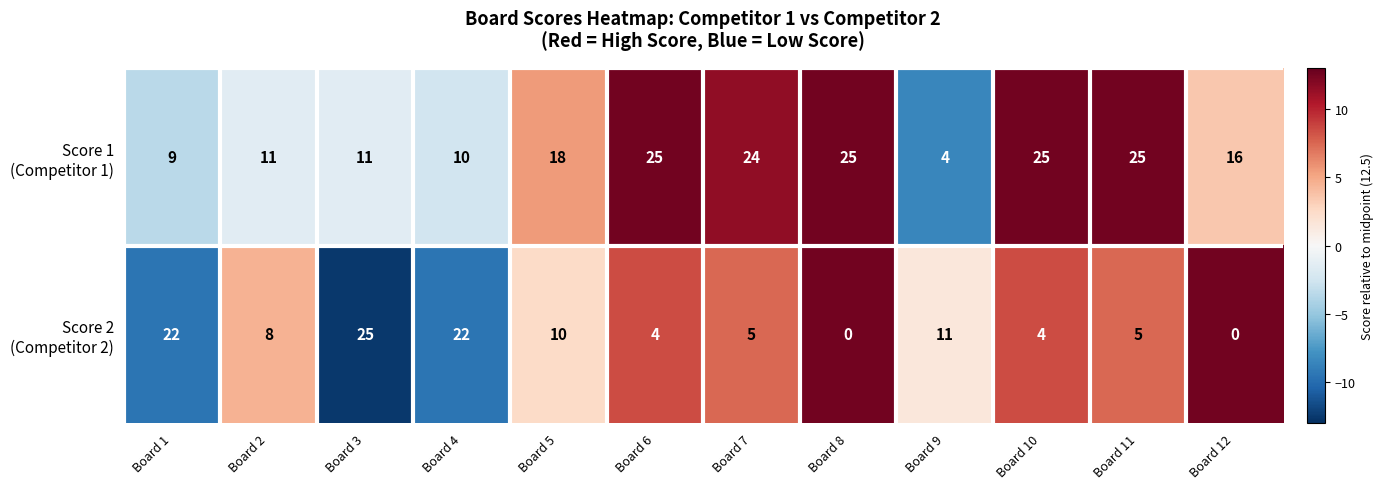

How many series are shown in this chart?

2